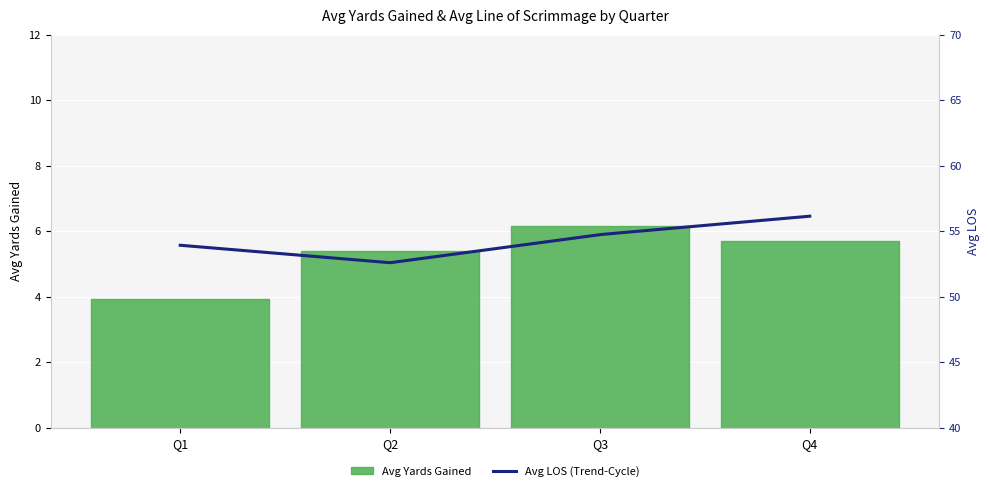

True or false: the data shows 5.7 at Q4.

True